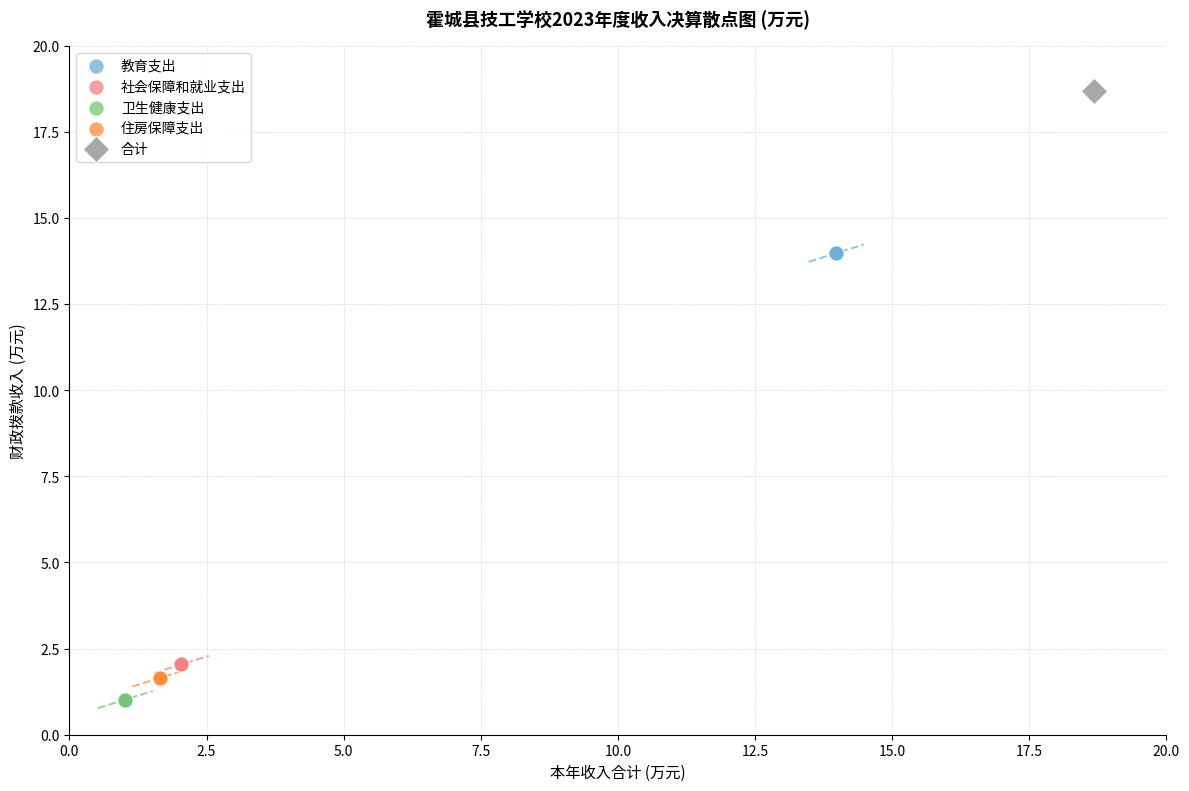

Which series reaches the maximum Y coordinate?

合计